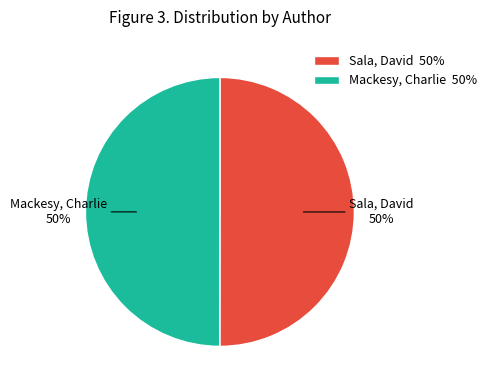

How many slices are in this pie chart?

2